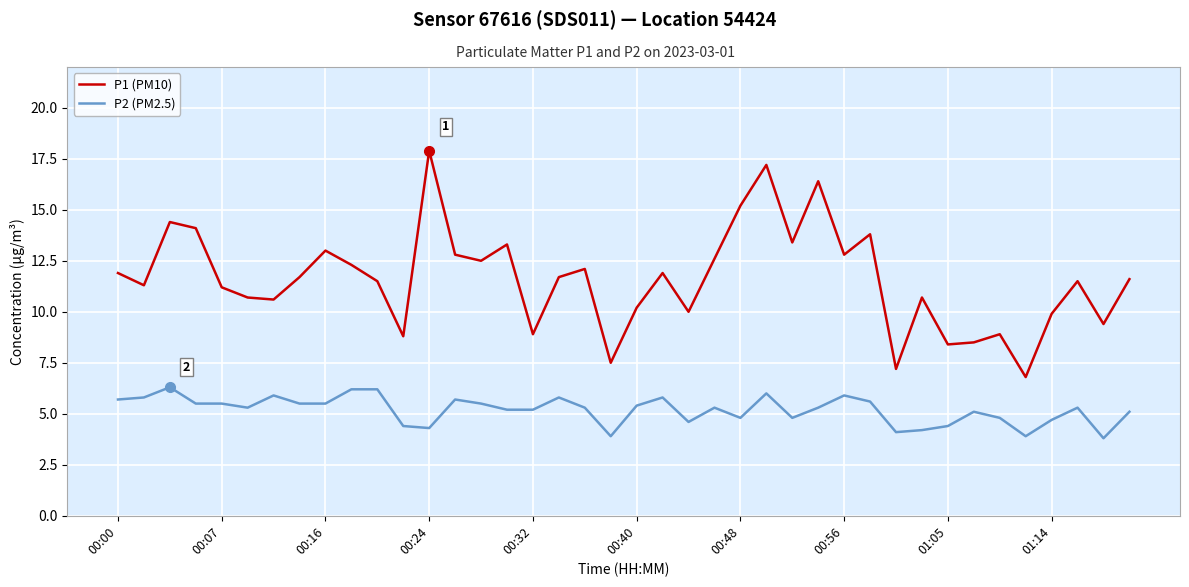

Which series has the largest total across all categories?

P1 (PM10)